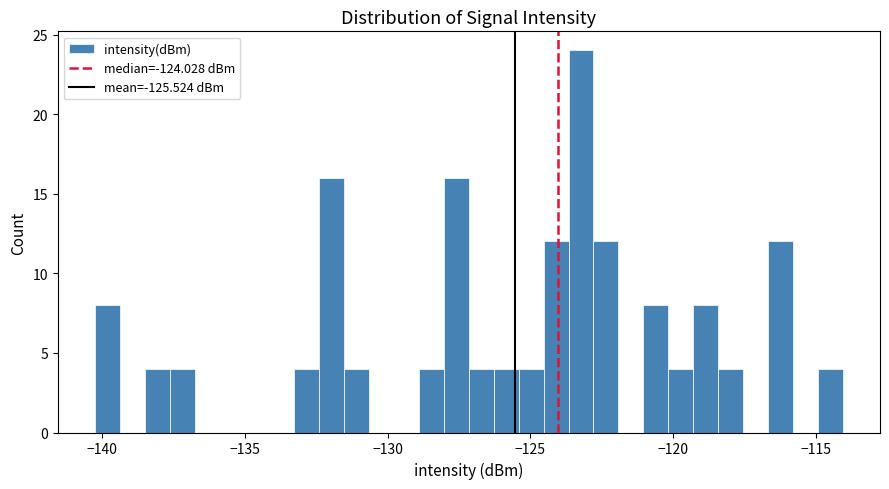

Read against the x-axis, roughly where is the centre of the tallest bar?

-123.0